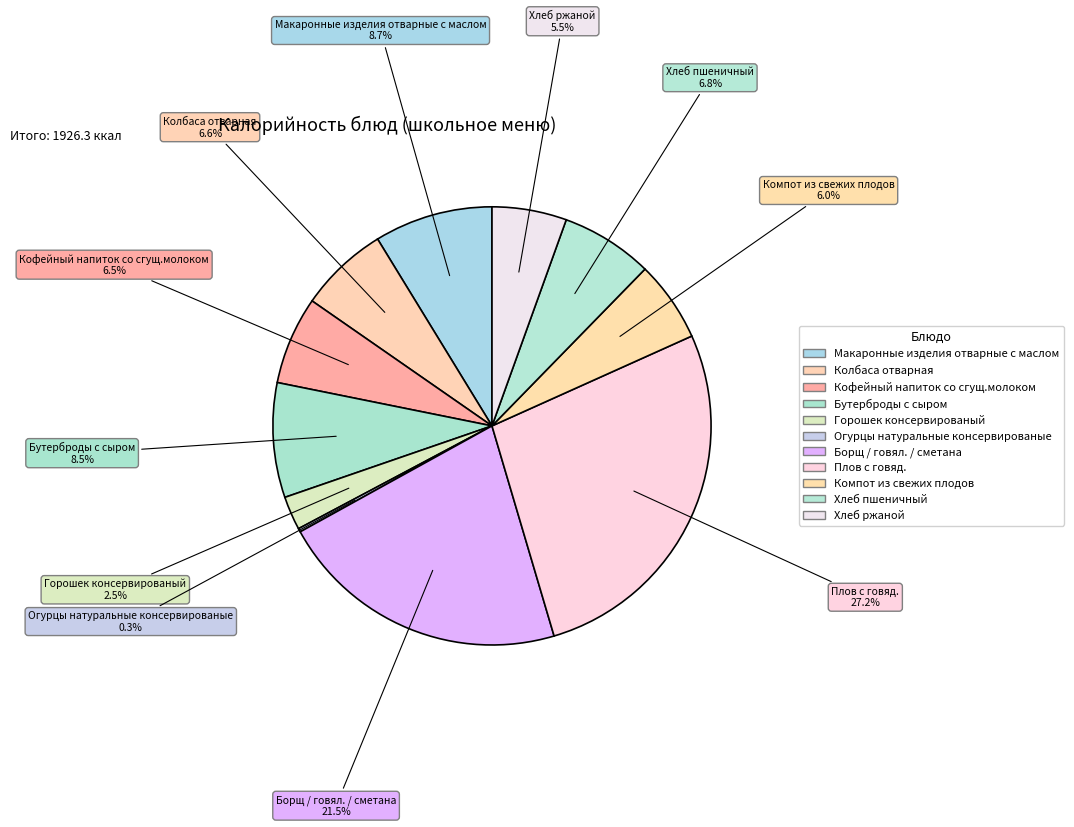

What is the largest slice in the pie chart?

Плов с говяд.